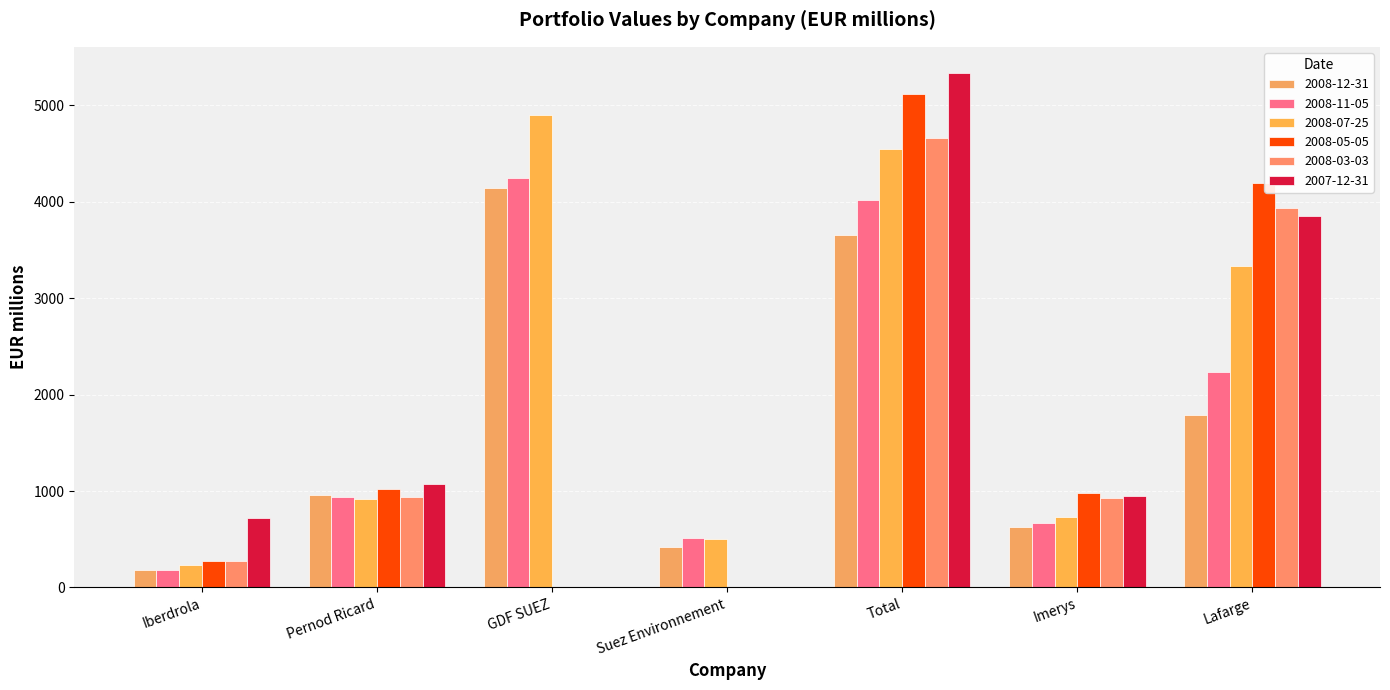

Which series has the widest spread of values?

2007-12-31